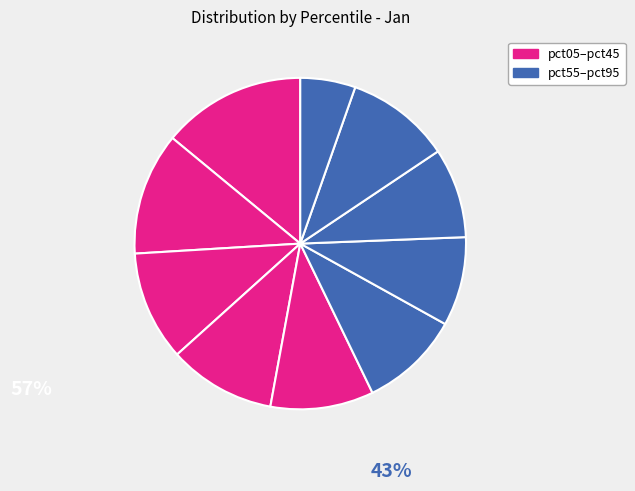

Rank the categories by value from lowest to highest.

pct95, pct65, pct75, pct55, pct45, pct85, pct35, pct25, pct15, pct05